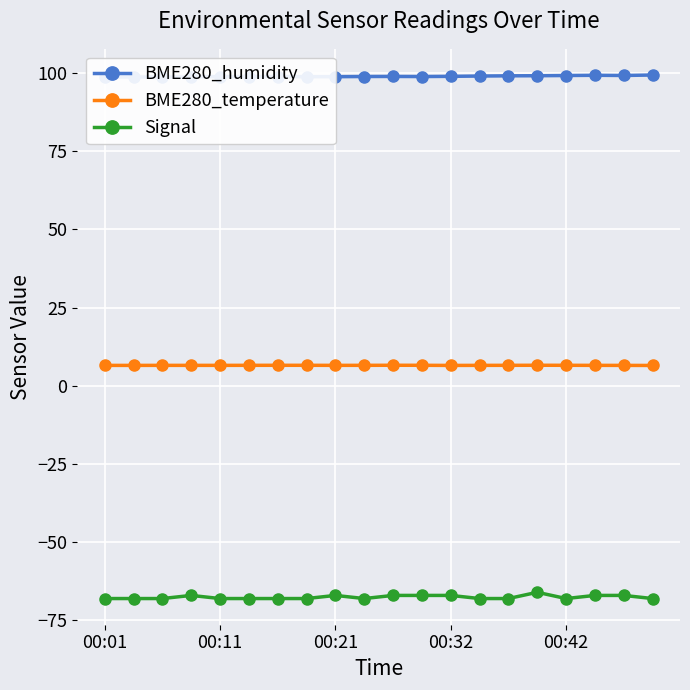

How many Signal values are between -68 and -67?

19